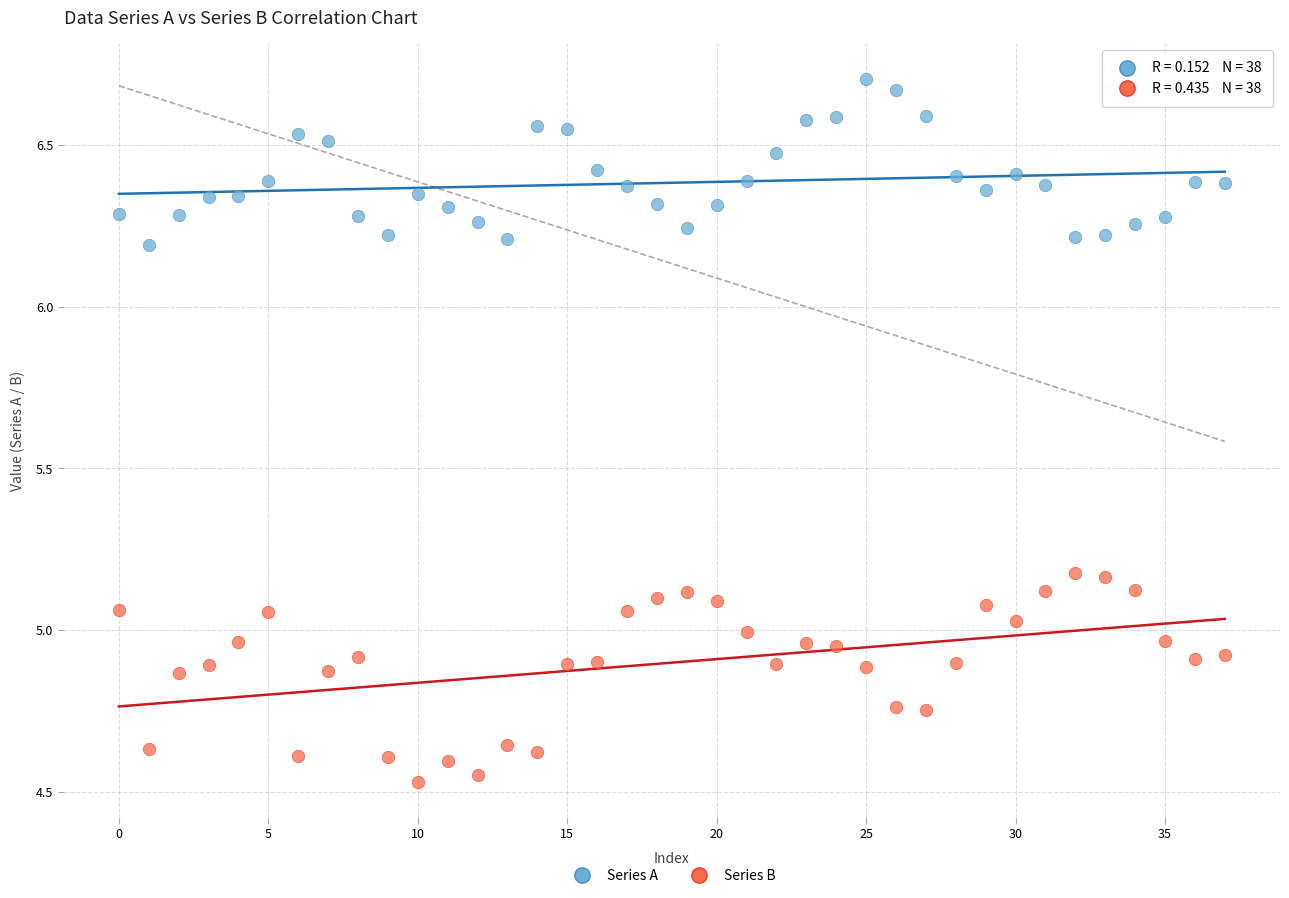

Across all data points, what is the range of Y values (max minus min)?

2.2